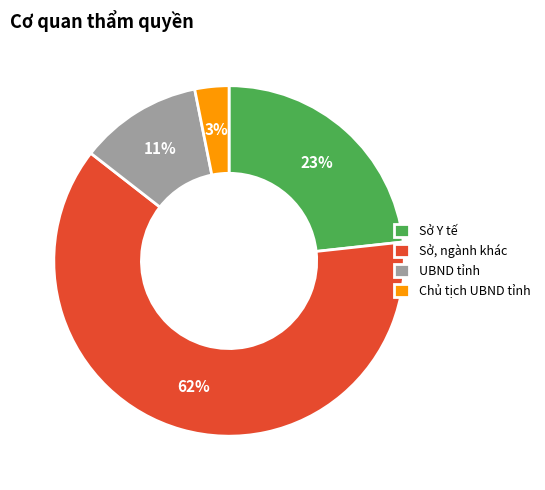

To the nearest percent, what is the difference between the Sở Y tế and Sở, ngành khác slice percentages?

39%